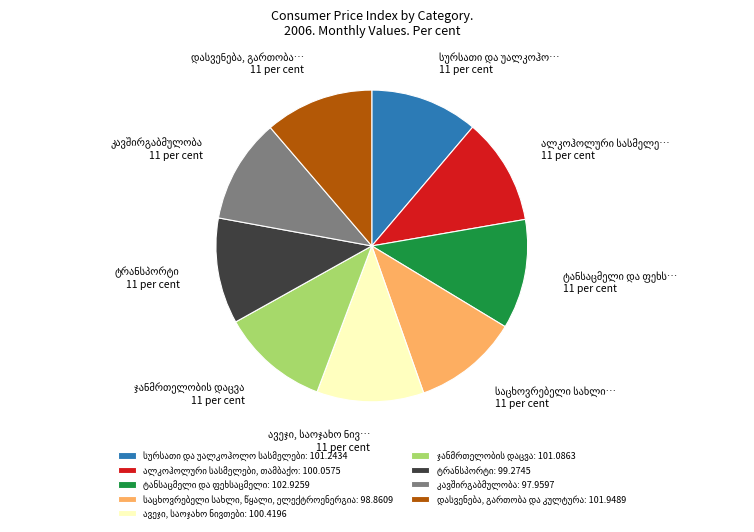

Is there any slice that represents more than half of the pie?

No